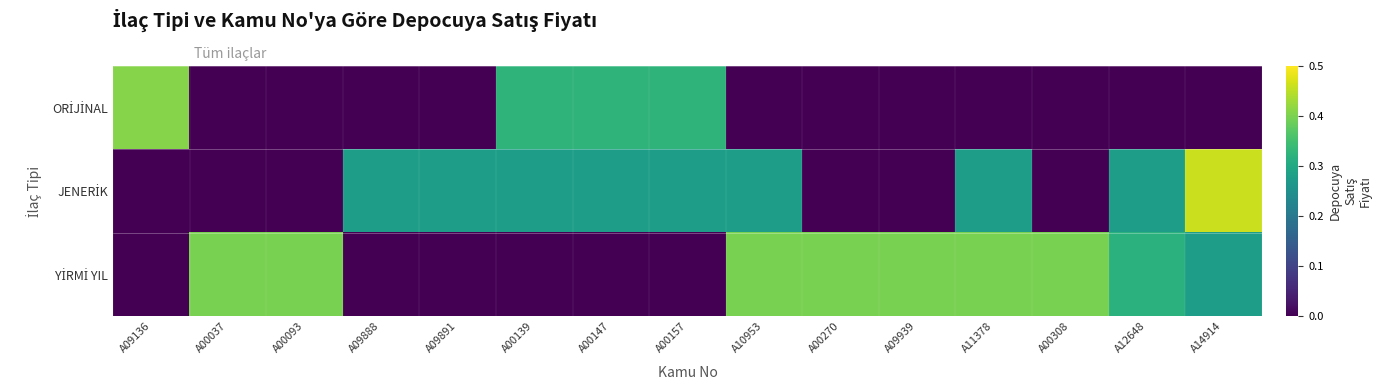

Between A00037 and A00157, which series saw the biggest shift?

YİRMİ YIL